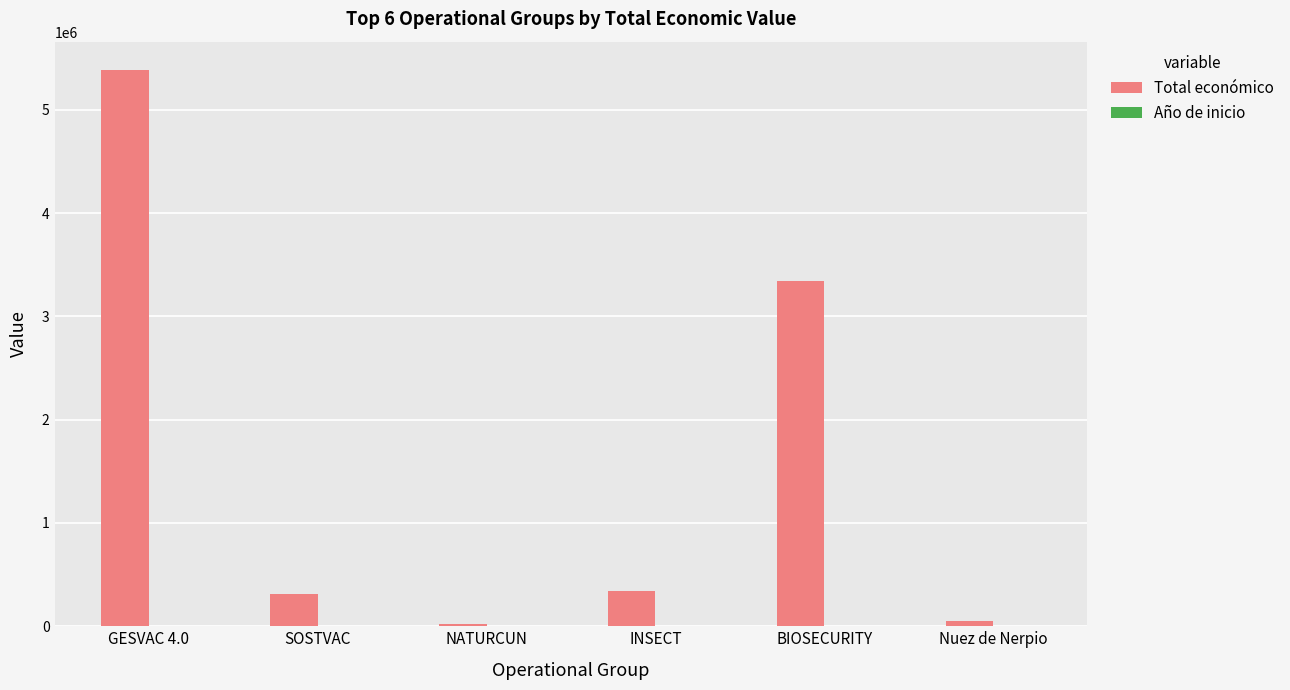

What is the sum of all Total económico values?

9457424